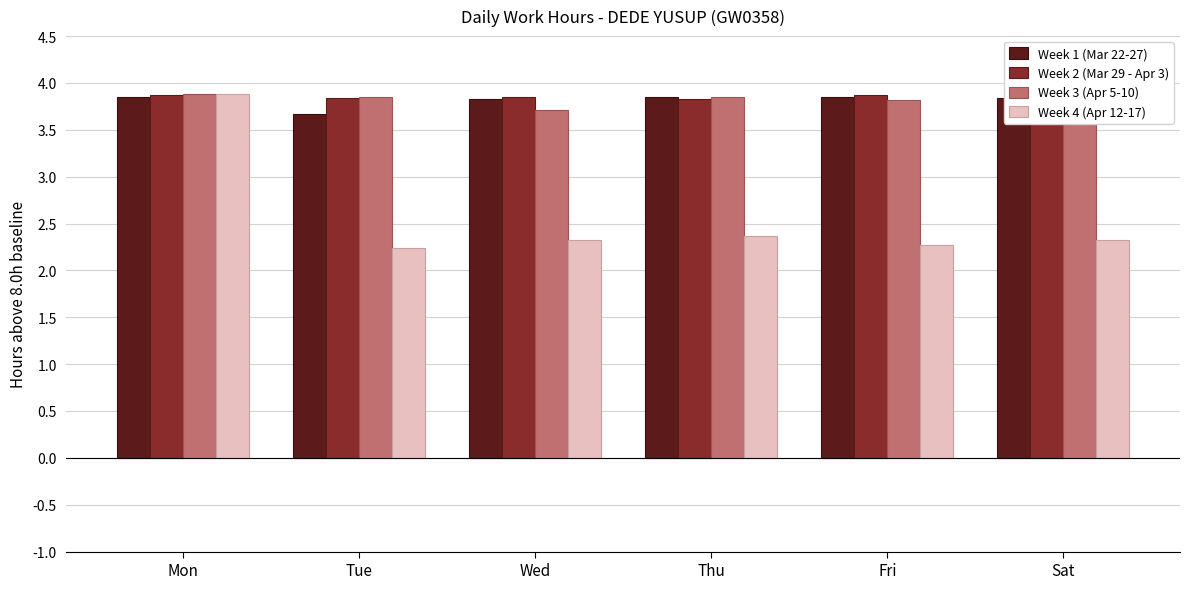

What is the difference between the highest and lowest values at Tue?

1.6